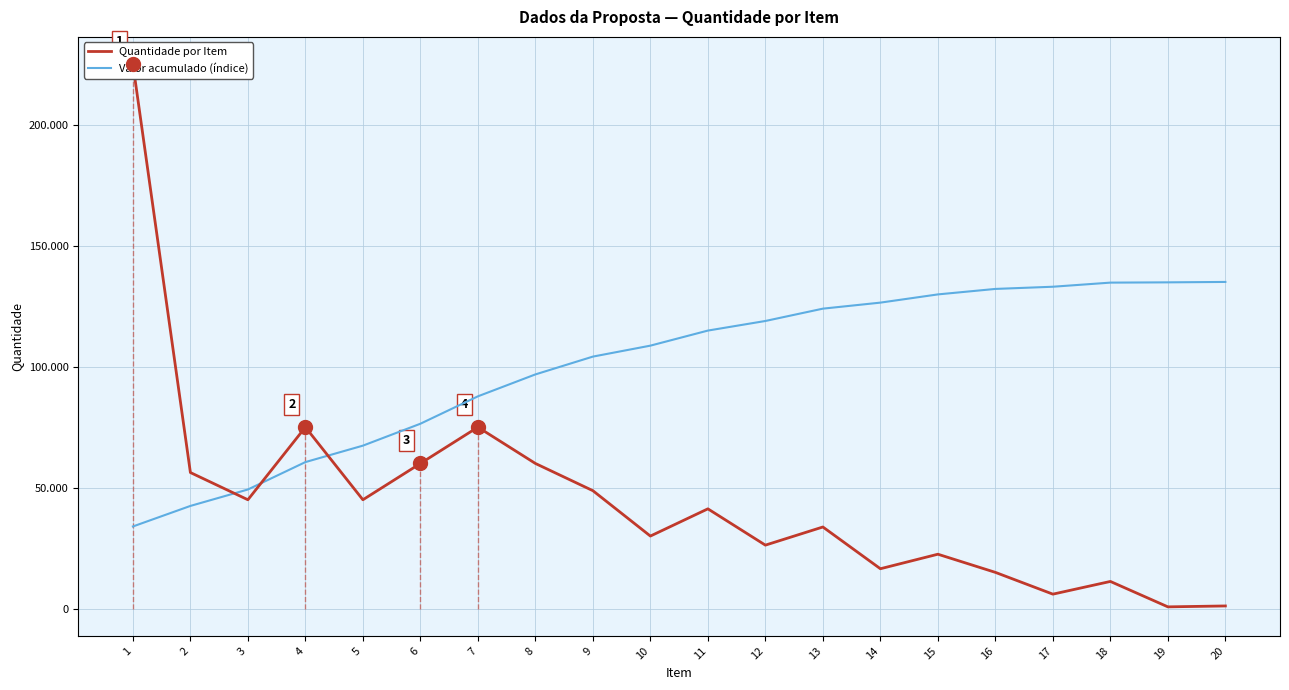

At which category is the sum across all series the highest?

1